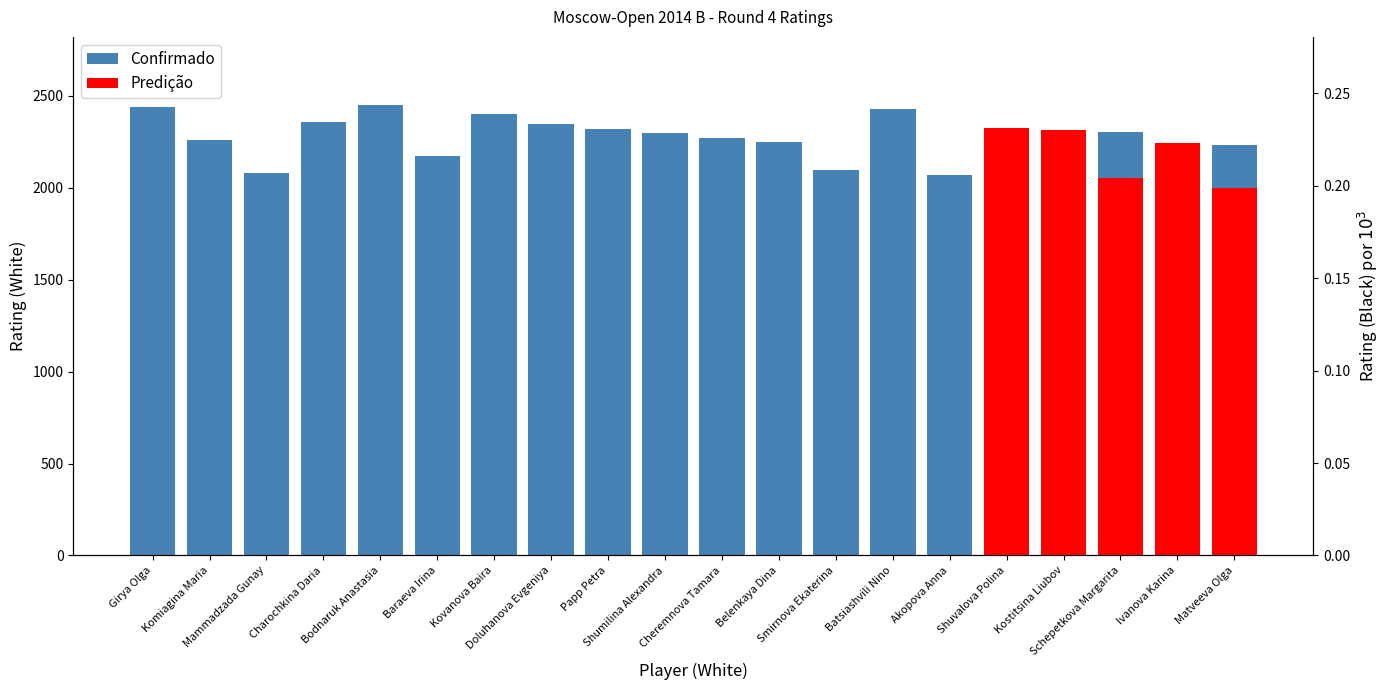

Read the value at Belenkaya Dina, to the nearest 50.

2250